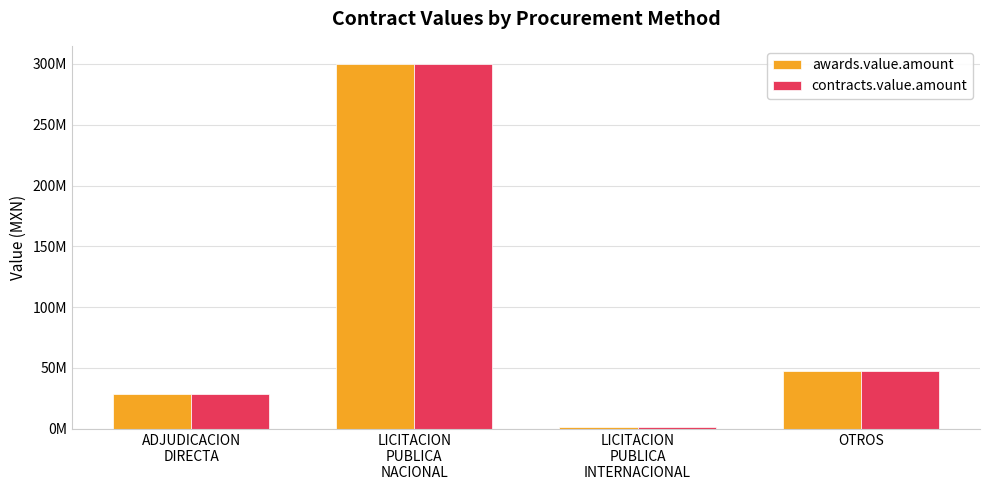

What is the label of the 4th bar from the left?

OTROS